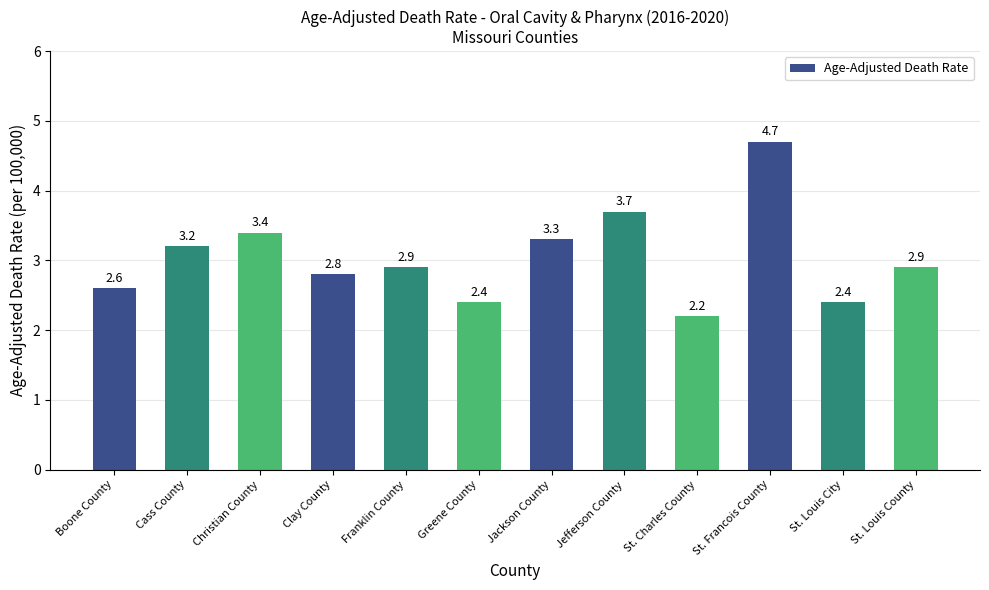

Which label corresponds to the largest value in the chart?

St. Francois County